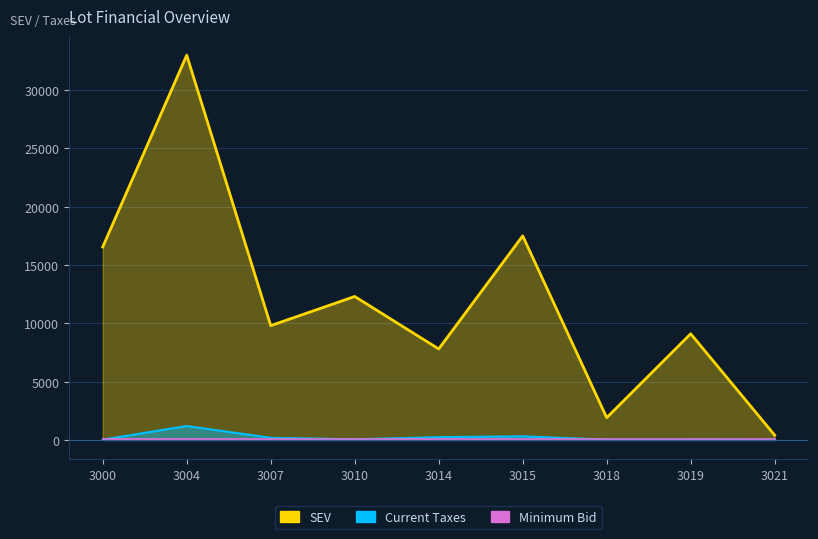

At which category does SEV reach its first local valley?

3007